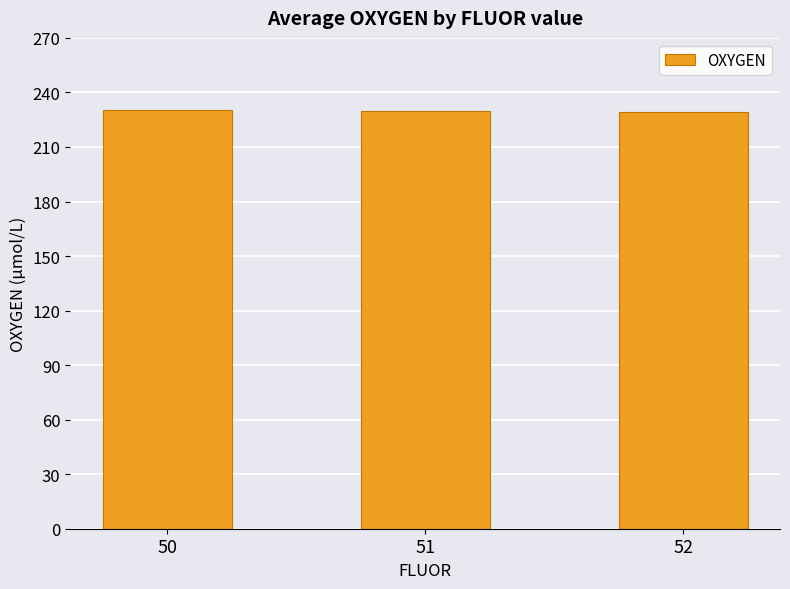

What is the value of the 3rd bar from the left?

229.2